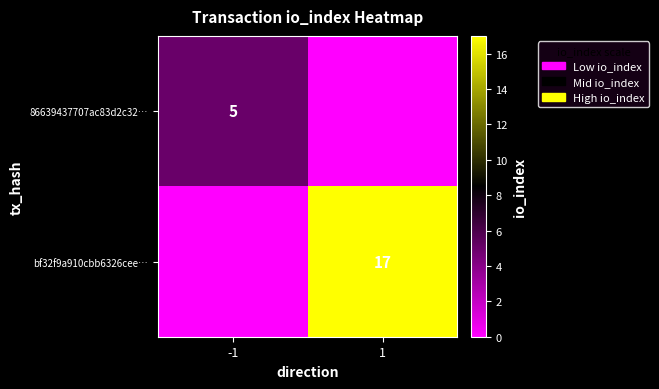

True or false: 86639437707ac83d2c32… has a value of 5 at -1.

True